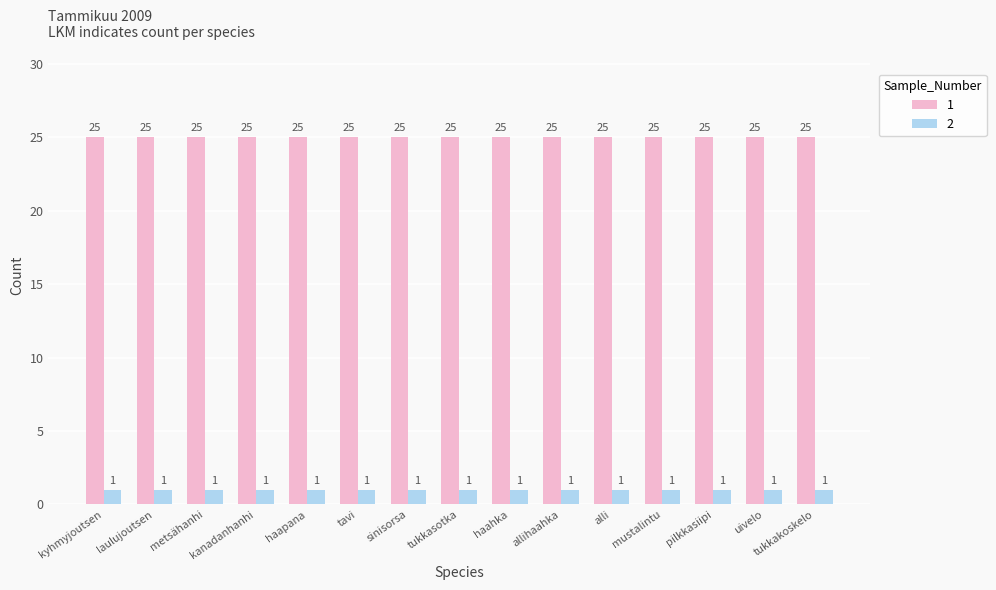

At tukkakoskelo, list the series in order from smallest to largest.

2, 1